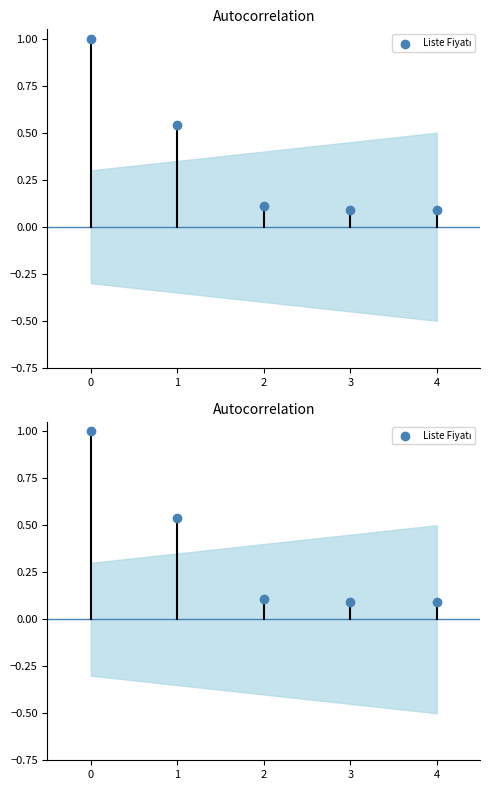

What is the change in value from 1 to 4?

-0.5